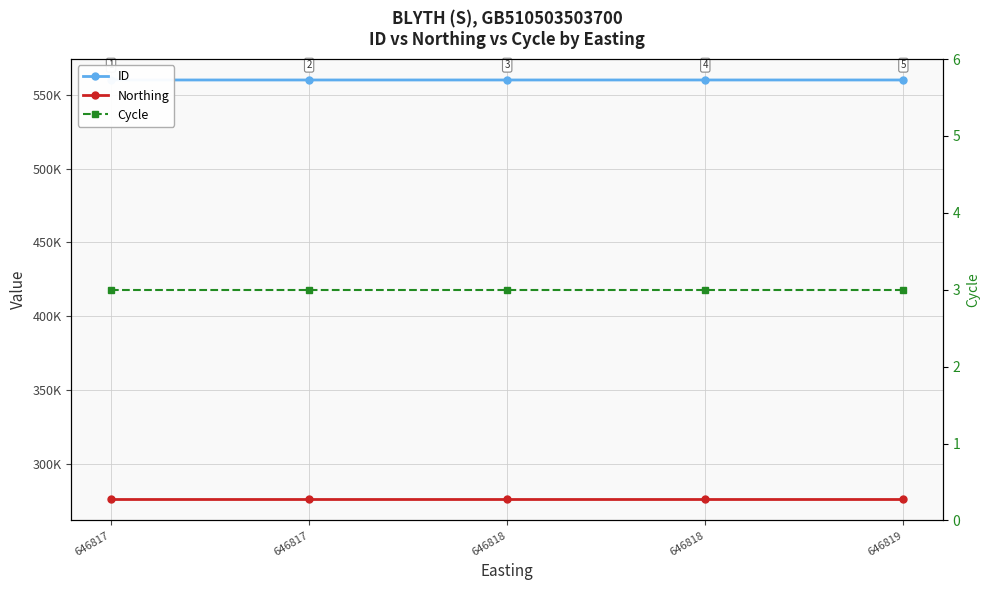

What is the difference between the highest and lowest values at 646818?

559979